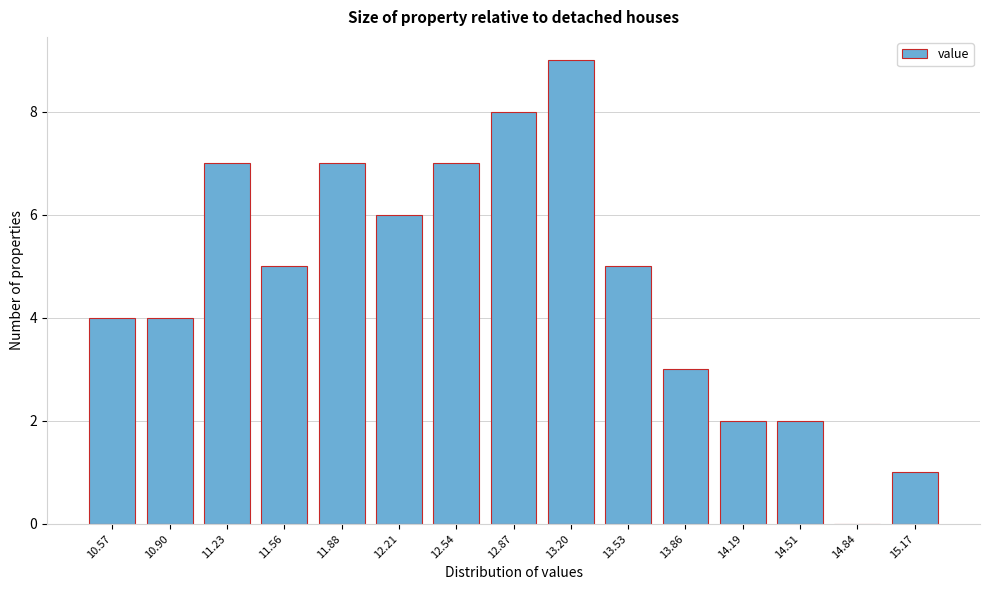

Reading right to left, extract all data points from this chart.

15.17=1	14.84=0	14.51=2	14.19=2	13.86=3	13.53=5	13.20=9	12.87=8	12.54=7	12.21=6	11.88=7	11.56=5	11.23=7	10.90=4	10.57=4